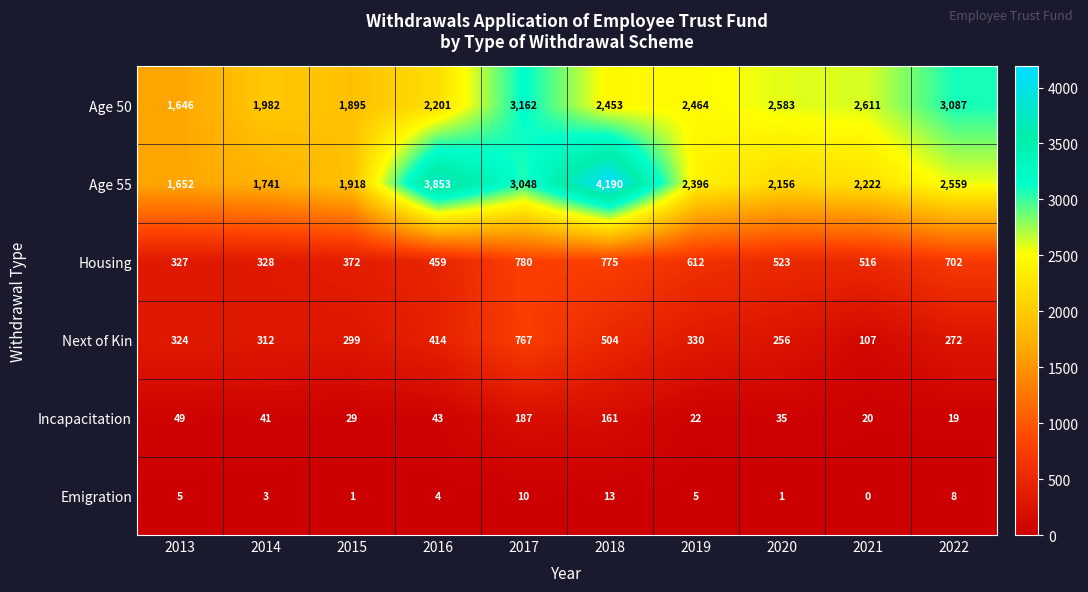

True or false: Incapacitation has a value of 69 at 2017.

False